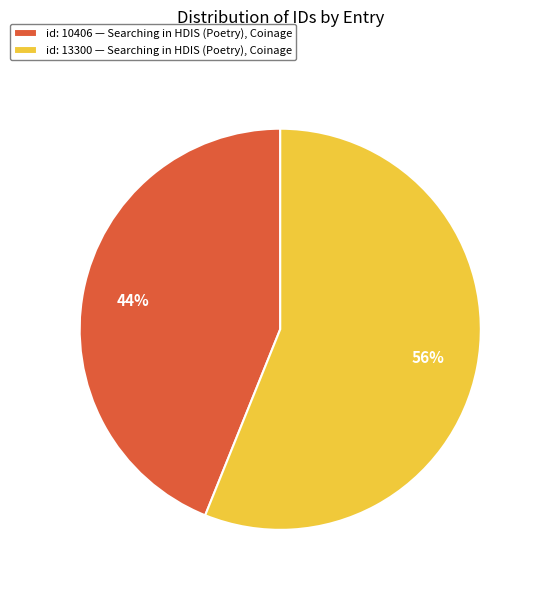

Is it true that id: 10406 — Searching in HDIS (Poetry), Coinage is 36% of the pie?

False